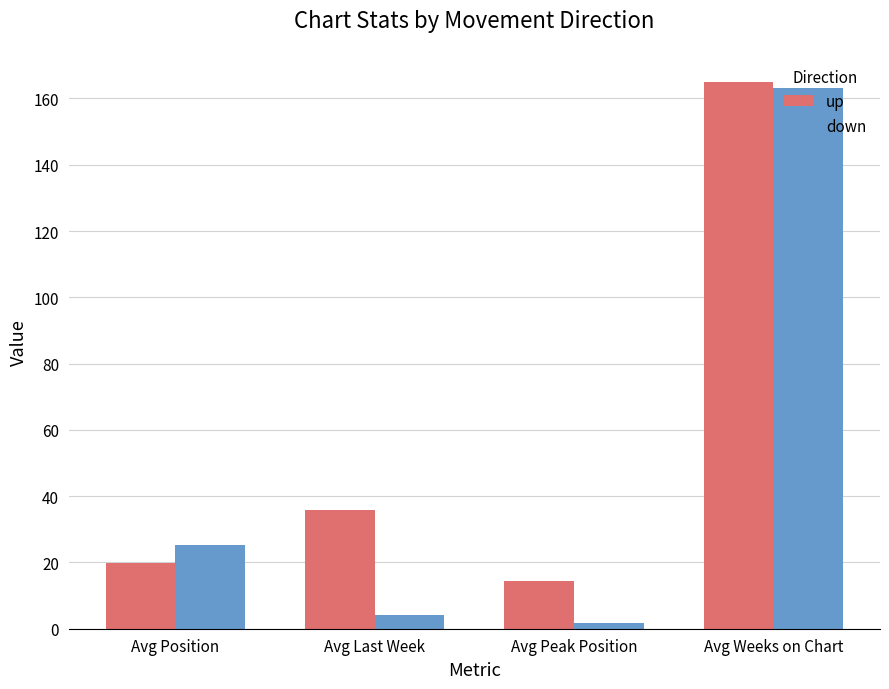

What is the greatest value displayed?

164.9